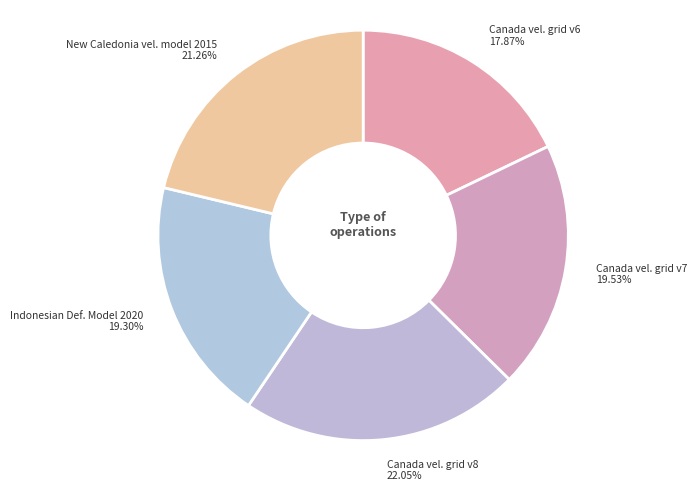

Is there any slice that represents more than half of the pie?

No